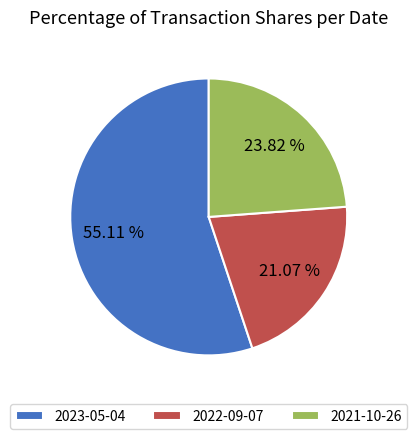

What is the majority slice?

2023-05-04